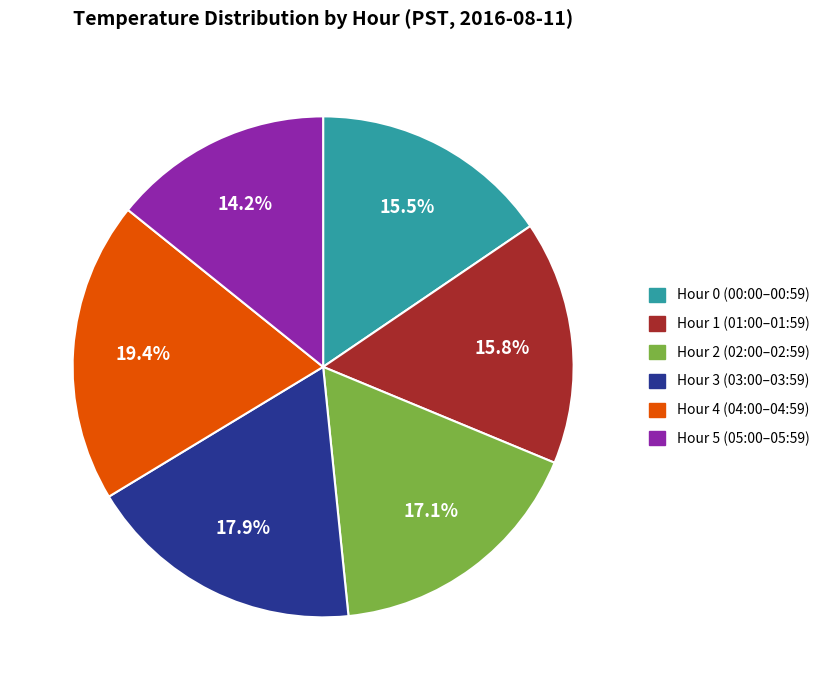

Is there any slice that represents more than half of the pie?

No